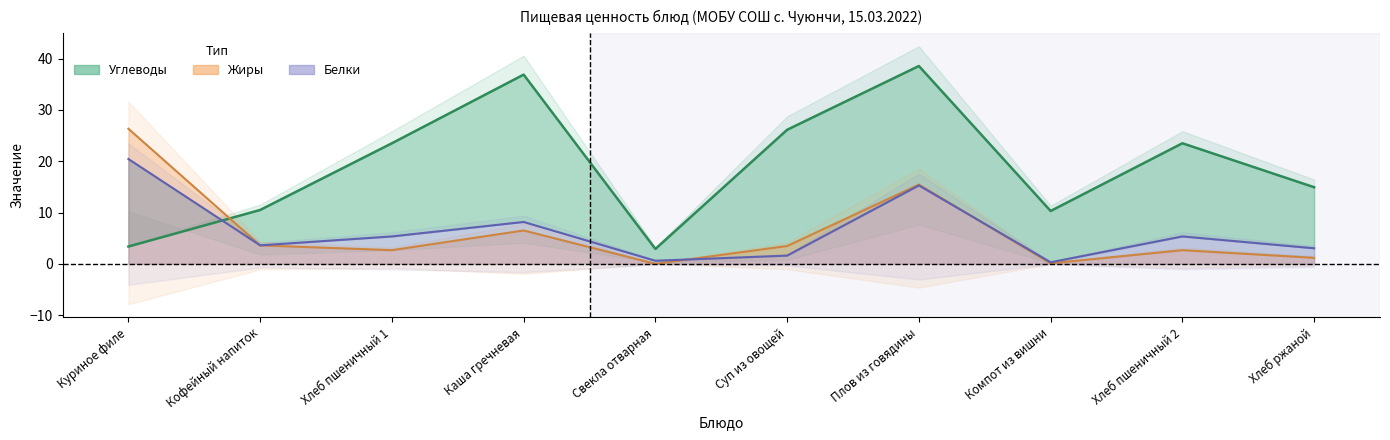

What is the maximum value shown in the chart?

38.6